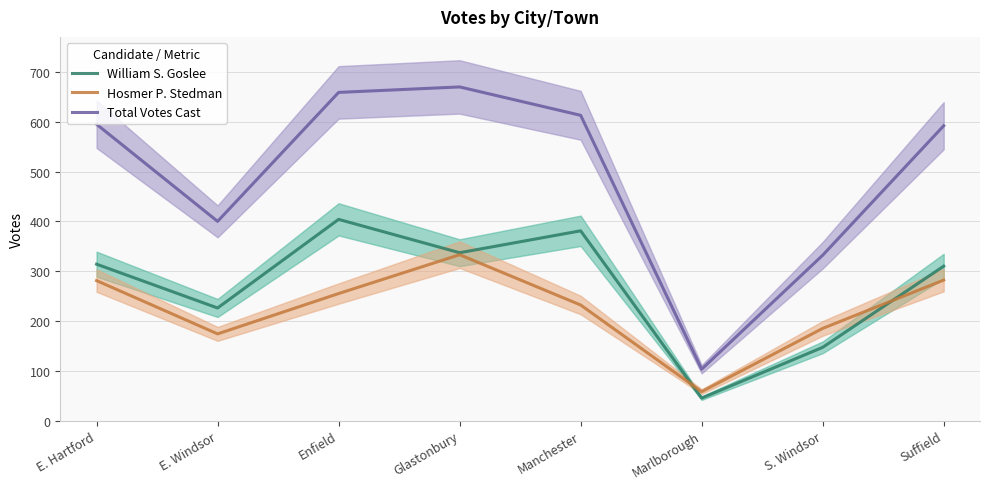

Rank the series at Manchester from lowest to highest value.

Hosmer P. Stedman, William S. Goslee, Total Votes Cast